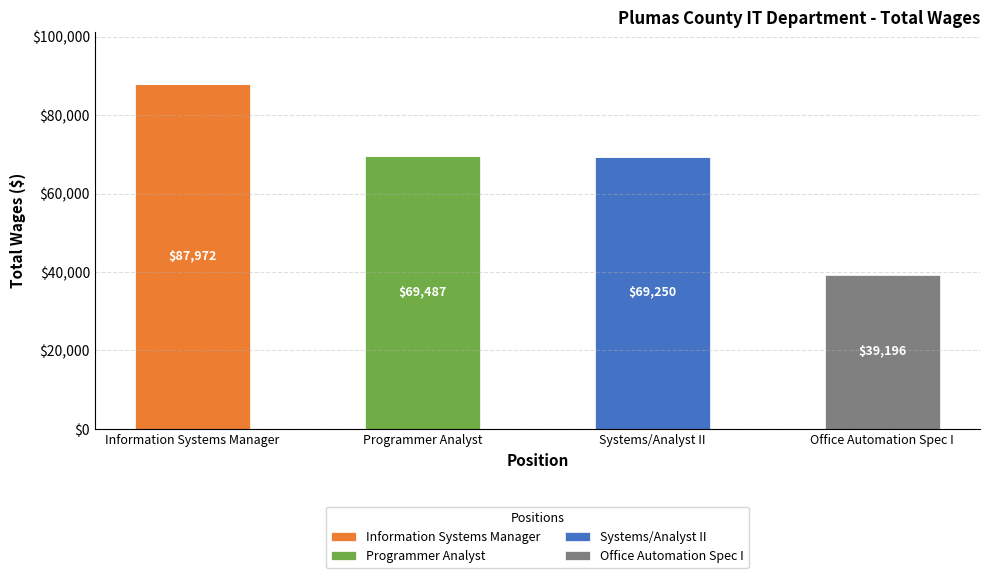

Reading left to right, list the values for the Information Systems Manager series.

Information Systems Manager=87972	Programmer Analyst=0	Systems/Analyst II=0	Office Automation Spec I=0